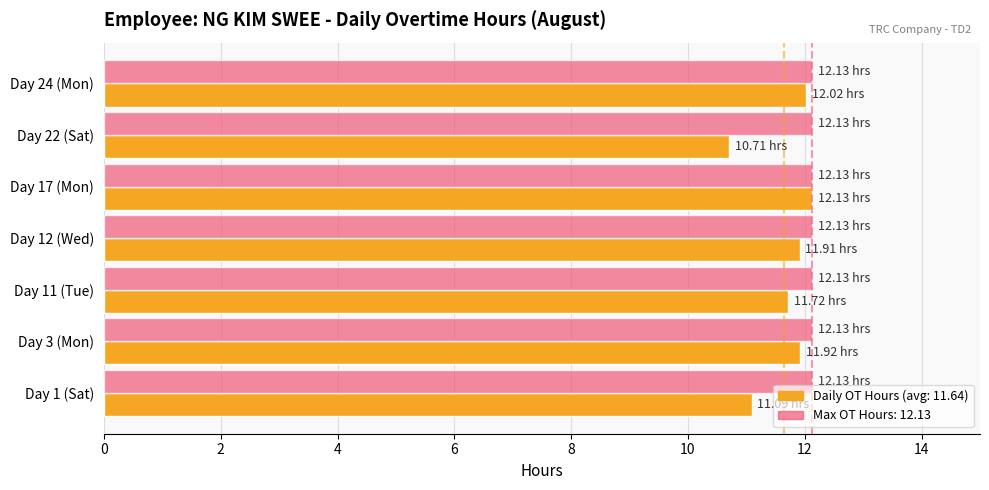

What is the total value across all series at Day 17 (Mon)?

24.3